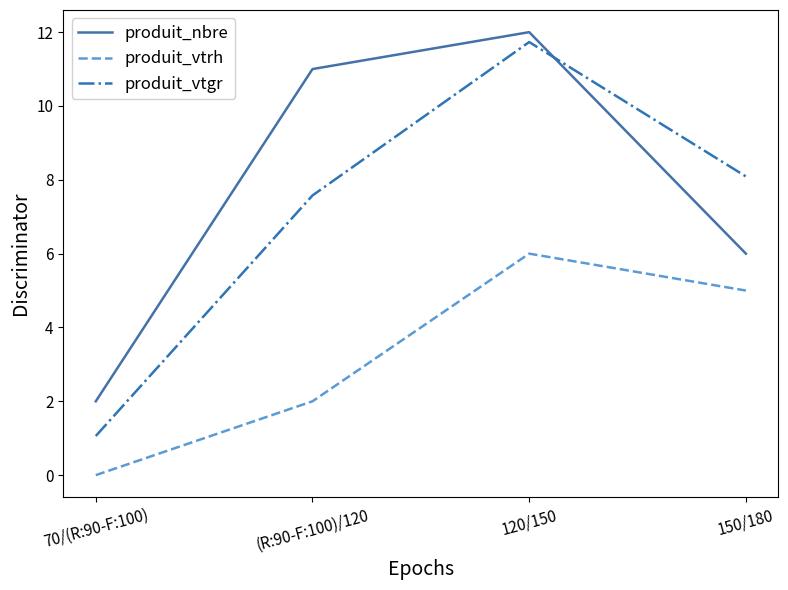

What is the spread (max minus min) of values at 150/180?

3.1